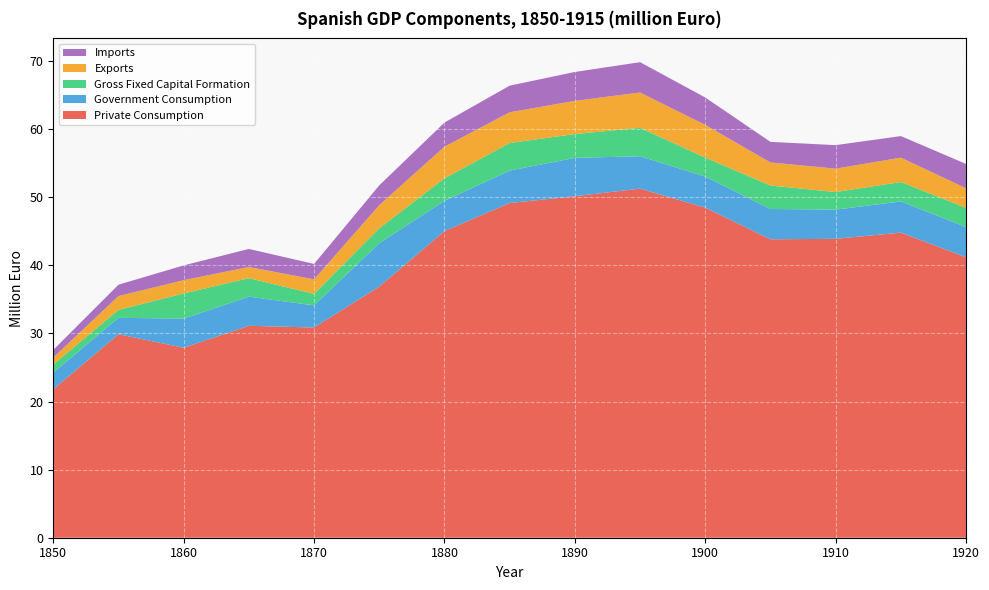

Reading left to right, list all the values displayed in this chart.

Private Consumption: 21.8	29.9	27.9	31.1	30.9	36.9	45.0	49.1	50.1	51.3	48.5	43.8	43.9	44.8	41.2
Government Consumption: 2.5	2.4	4.3	4.3	3.3	6.4	4.5	4.8	5.6	4.8	4.6	4.5	4.3	4.6	4.4
Gross Fixed Capital Formation: 1.2	1.2	3.7	2.7	1.7	2.2	3.3	4.1	3.5	4.2	2.8	3.4	2.6	2.8	2.8
Exports: 1.0	2.0	2.0	1.6	2.1	3.4	4.7	4.5	4.9	5.2	4.8	3.4	3.4	3.6	2.9
Imports: 1.1	1.7	2.2	2.7	2.3	2.9	3.5	3.9	4.2	4.5	4.0	3.0	3.5	3.2	3.6